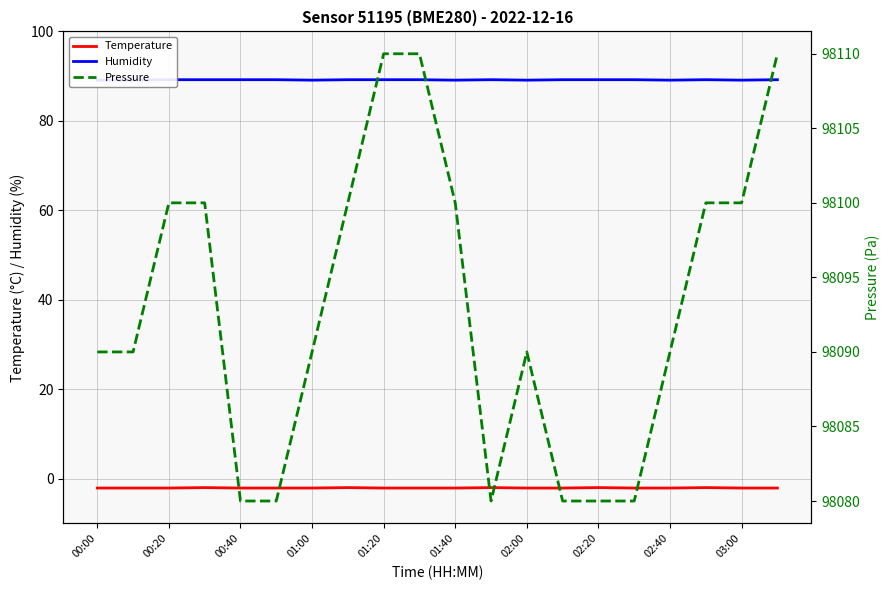

True or false: Pressure and Humidity intersect in this chart.

False